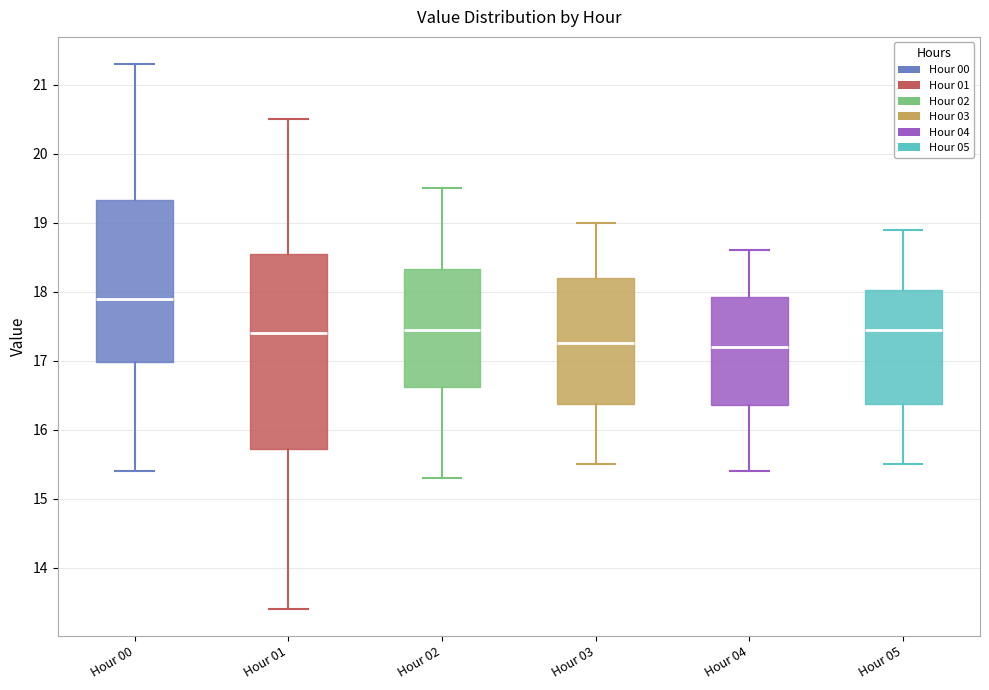

Where is the lower edge of the box for Hour 01 on the y-axis? The values are not printed on the chart, so give them approximately, as read against the axis.

15.7